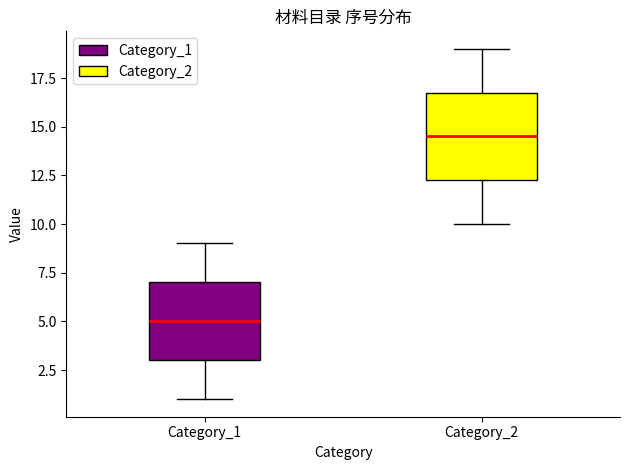

Which box has the highest median line?

Category_2